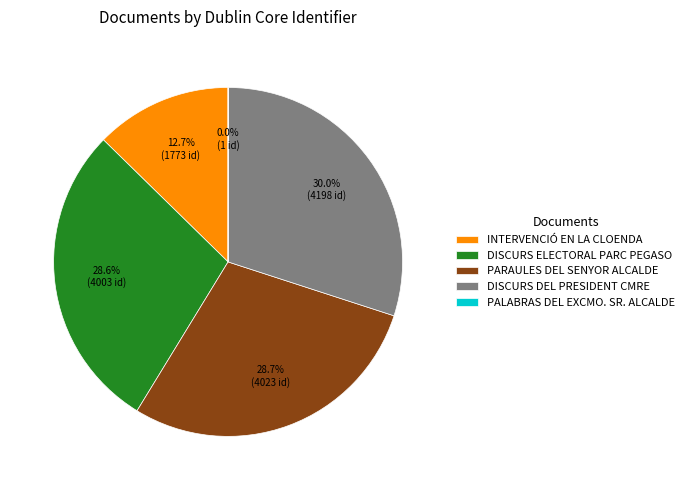

Is the sum of PARAULES DEL SENYOR ALCALDE and INTERVENCIÓ EN LA CLOENDA greater than half?

No